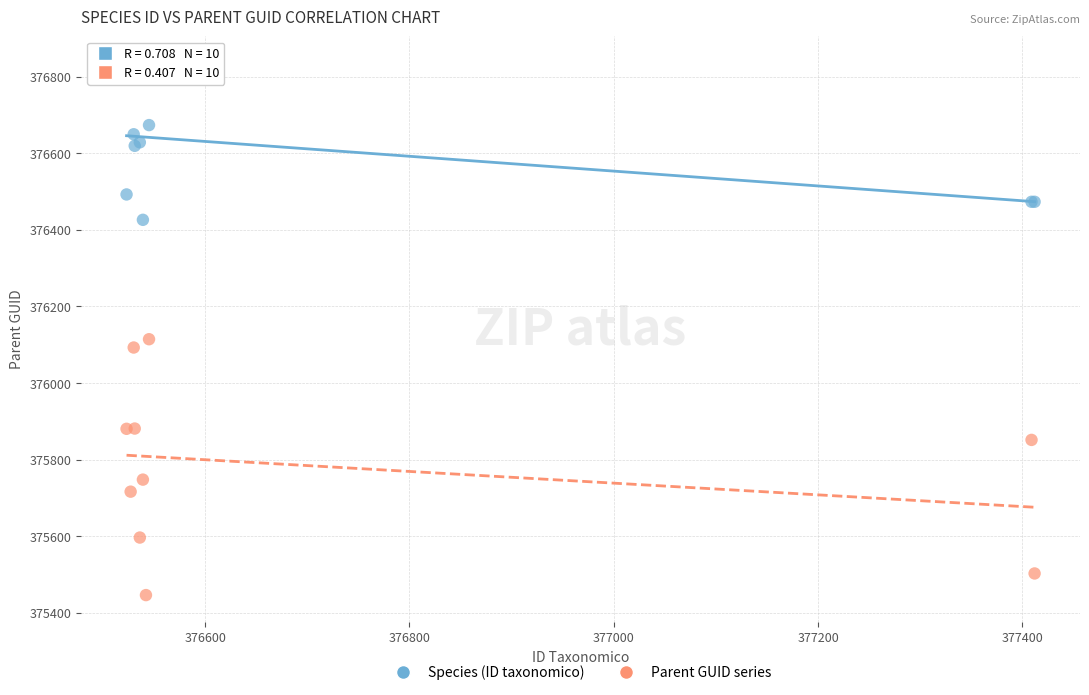

Across all series, what Y value is closest to 376140?

376114.3